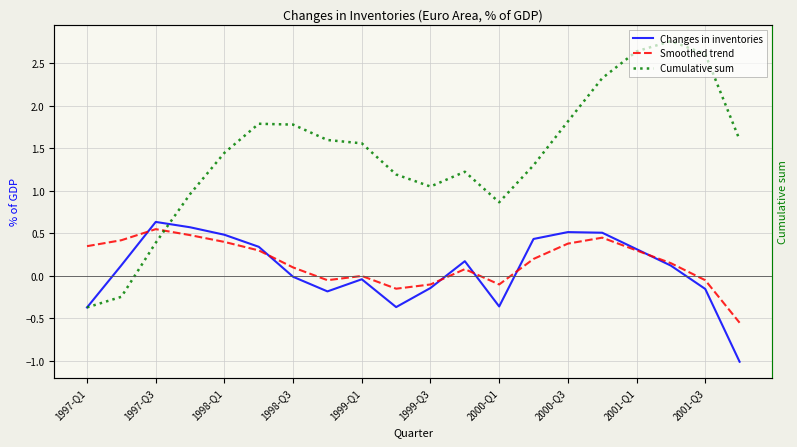

Which series has the largest range (max minus min)?

Cumulative sum